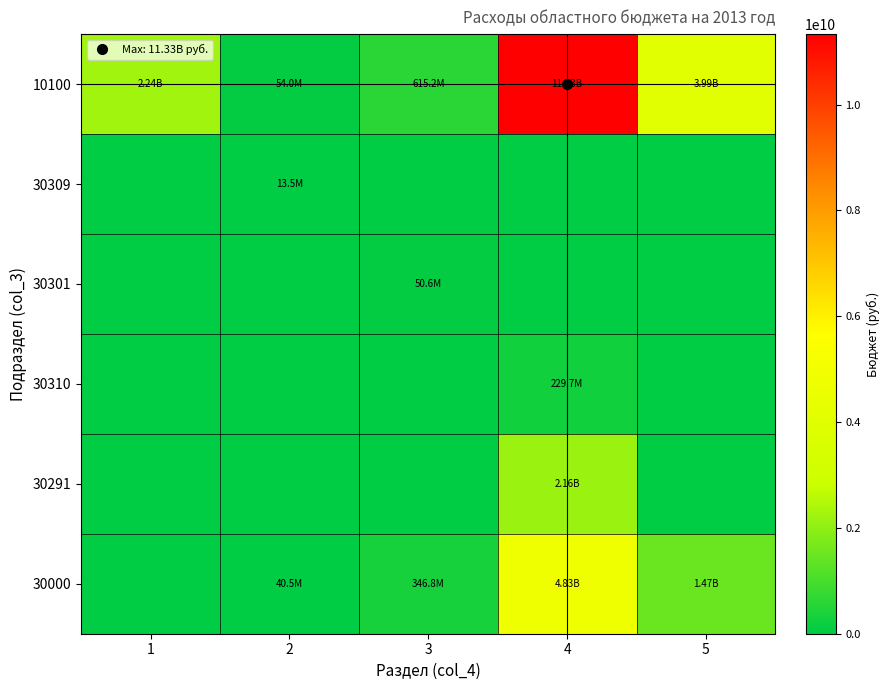

Count the number of categories in the chart.

5